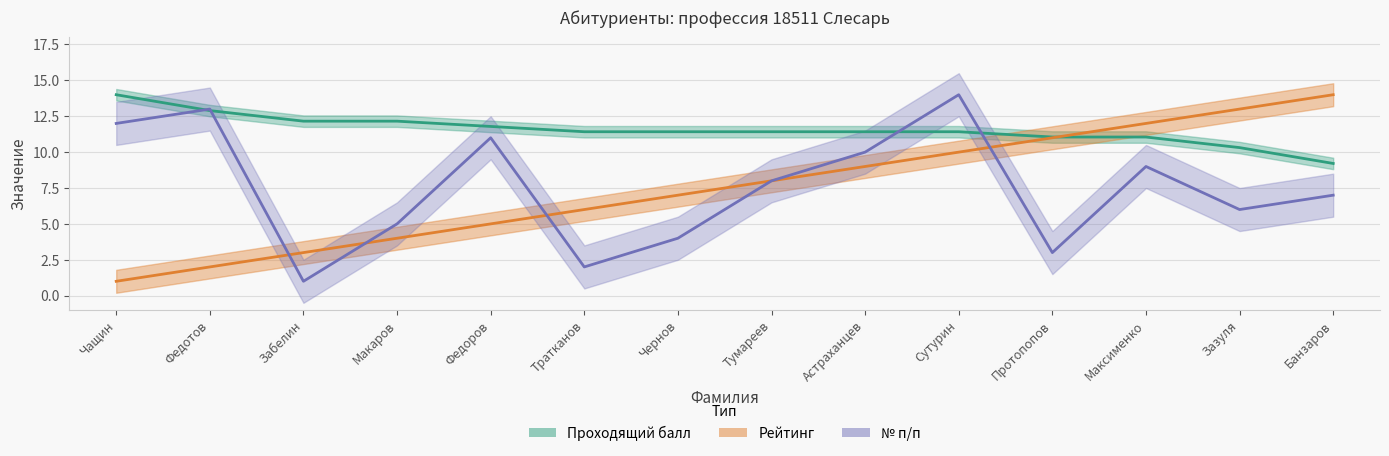

Which series has the largest total across all categories?

Проходящий балл